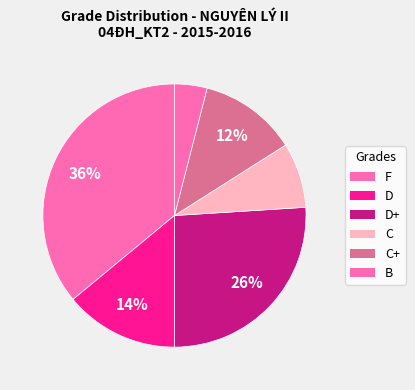

Which category has the smallest portion of the pie?

B